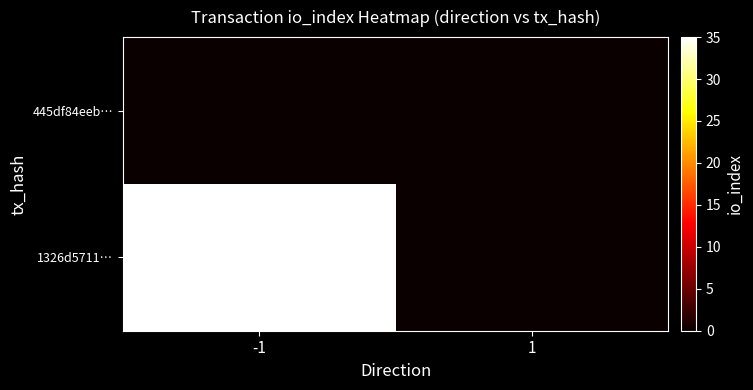

Which series has the widest spread of values?

1326d5711…